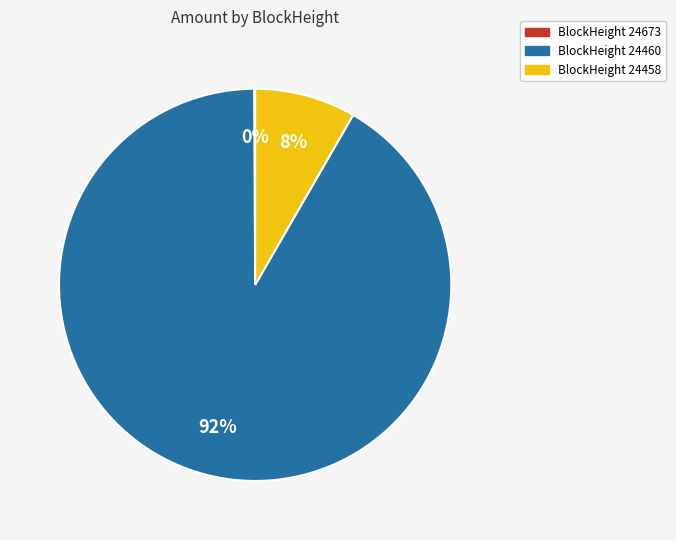

To the nearest percent, what is the difference between the largest and smallest slice percentages?

92%